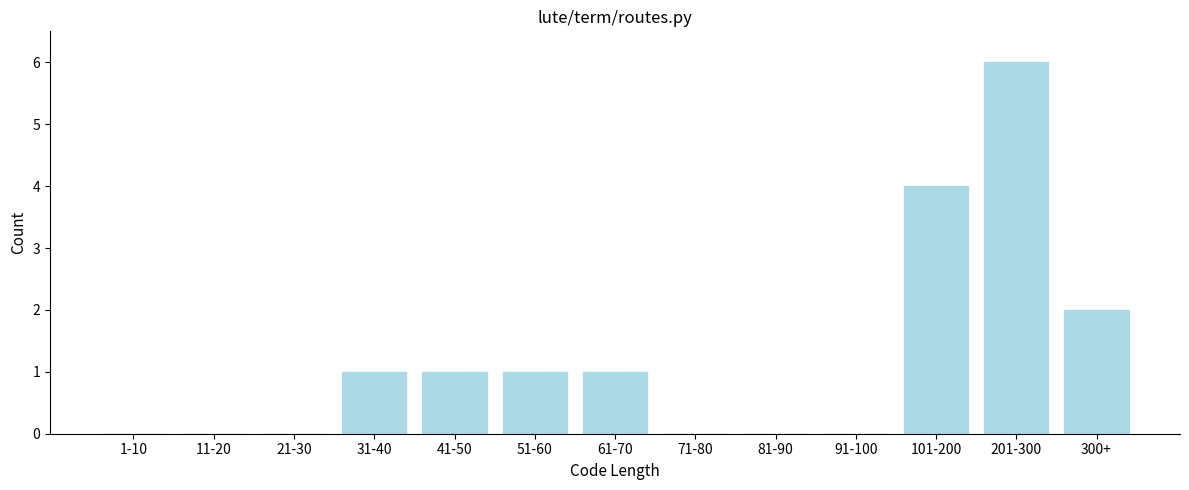

Reading left to right, transcribe all the data shown in this chart.

1-10=0	11-20=0	21-30=0	31-40=1	41-50=1	51-60=1	61-70=1	71-80=0	81-90=0	91-100=0	101-200=4	201-300=6	300+=2